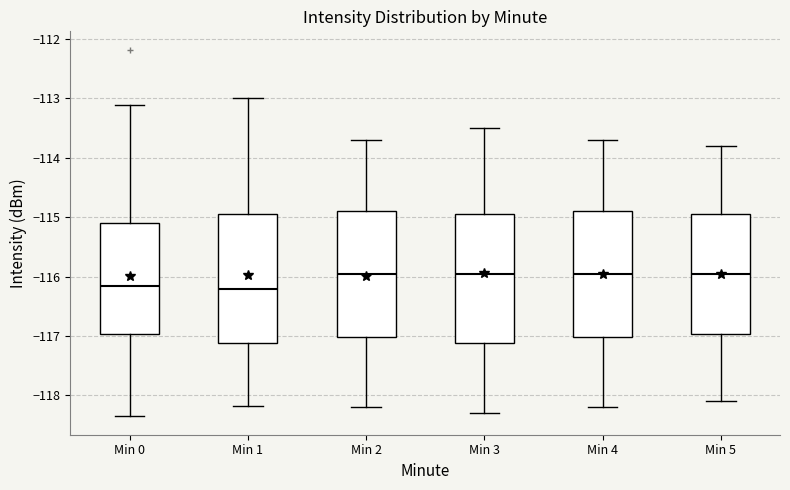

Reading left to right, transcribe this box plot: for each box, give where its median line is, the range the box spans, and where its two whiskers end, as read against the y-axis. The values are not printed on the chart, so give them approximately, as read against the axis.

Min 0: median -116.2, box -117.0 to -115.1, whiskers -118.4 to -113.1
Min 1: median -116.2, box -117.1 to -114.9, whiskers -118.2 to -113.0
Min 2: median -115.9, box -117.0 to -114.9, whiskers -118.2 to -113.7
Min 3: median -115.9, box -117.1 to -114.9, whiskers -118.3 to -113.5
Min 4: median -115.9, box -117.0 to -114.9, whiskers -118.2 to -113.7
Min 5: median -115.9, box -117.0 to -114.9, whiskers -118.1 to -113.8